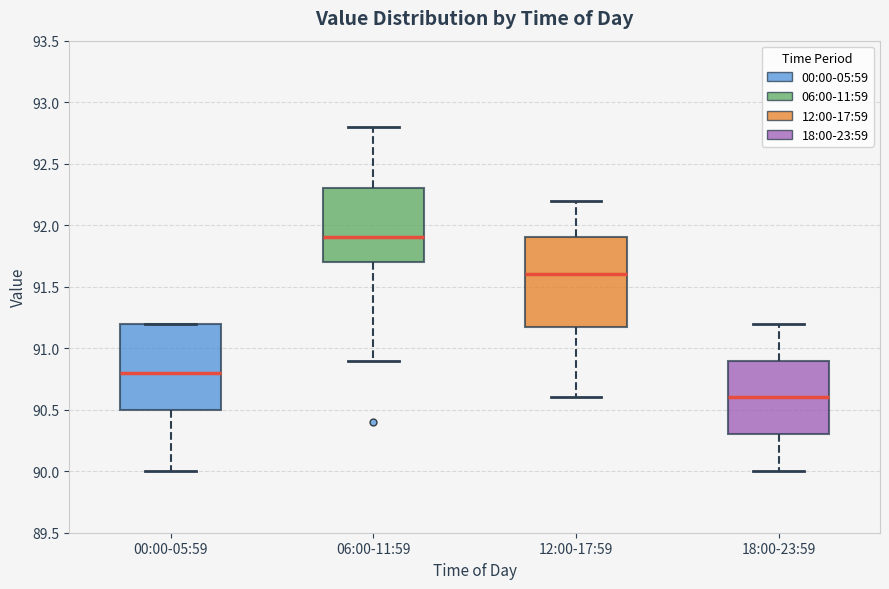

Reading left to right, read every box against the y-axis: the position of its median line, the range the box covers, and the ends of its whiskers. The values are not printed on the chart, so give them approximately, as read against the axis.

00:00-05:59: median 90.8, box 90.5 to 91.2, whiskers 90.0 to 91.2
06:00-11:59: median 91.9, box 91.7 to 92.3, whiskers 90.9 to 92.8
12:00-17:59: median 91.6, box 91.2 to 91.9, whiskers 90.6 to 92.2
18:00-23:59: median 90.6, box 90.3 to 90.9, whiskers 90.0 to 91.2